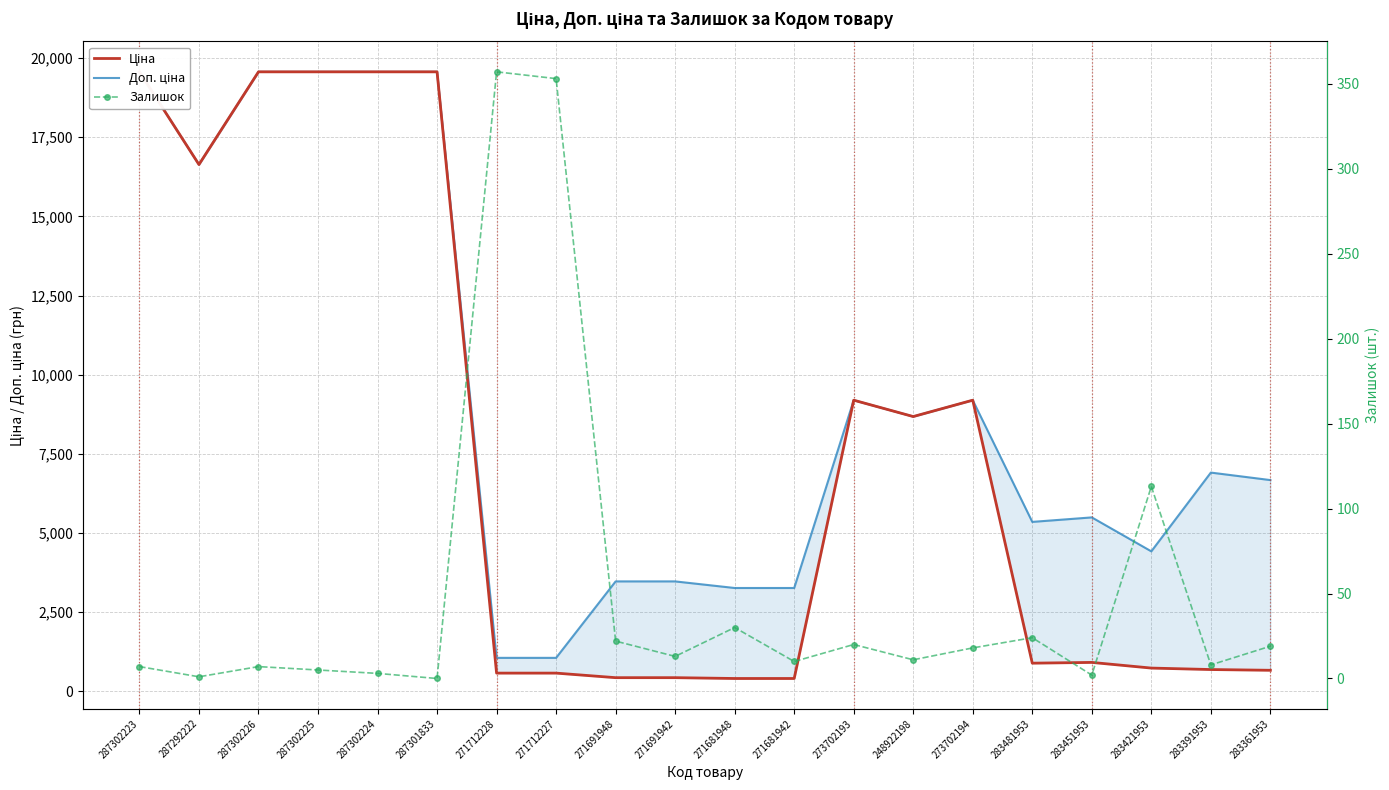

At which category is the sum across all series the highest?

287302223